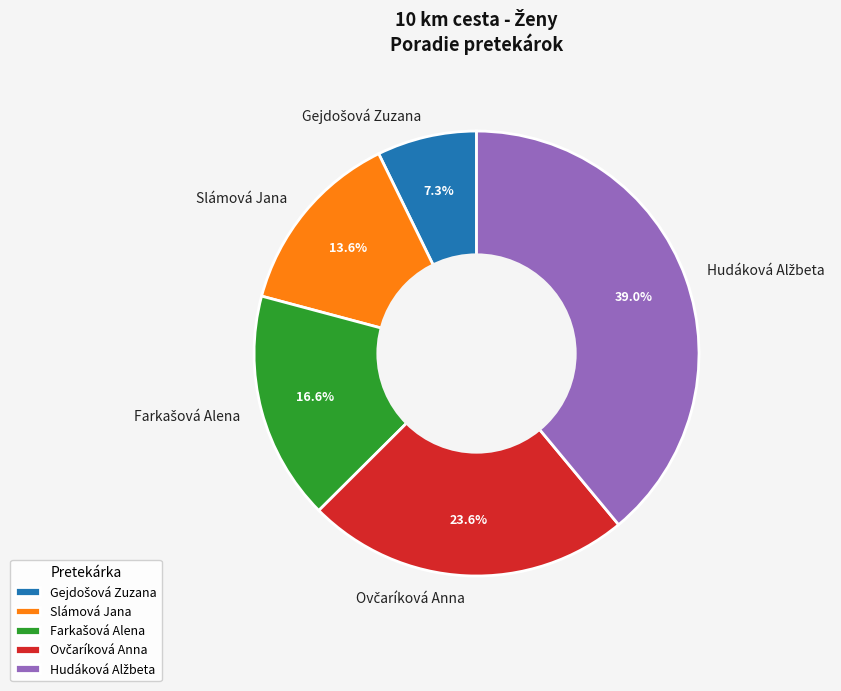

What percentage is NOT represented by Slámová Jana?

86.4%